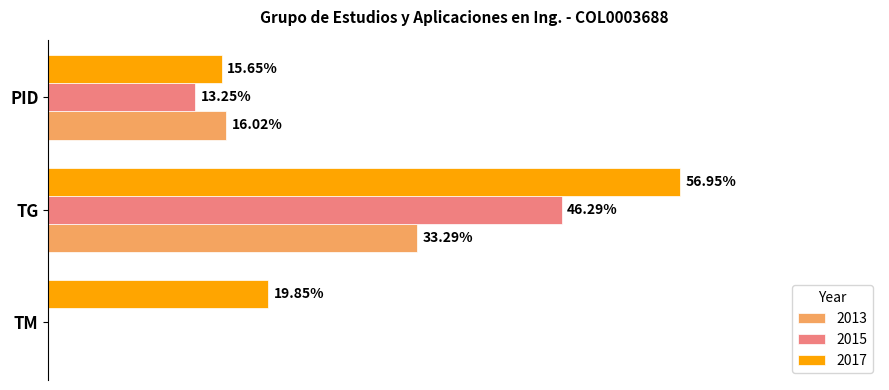

Is the value of 2017 at TM greater than the value of 2013 at PID?

Yes